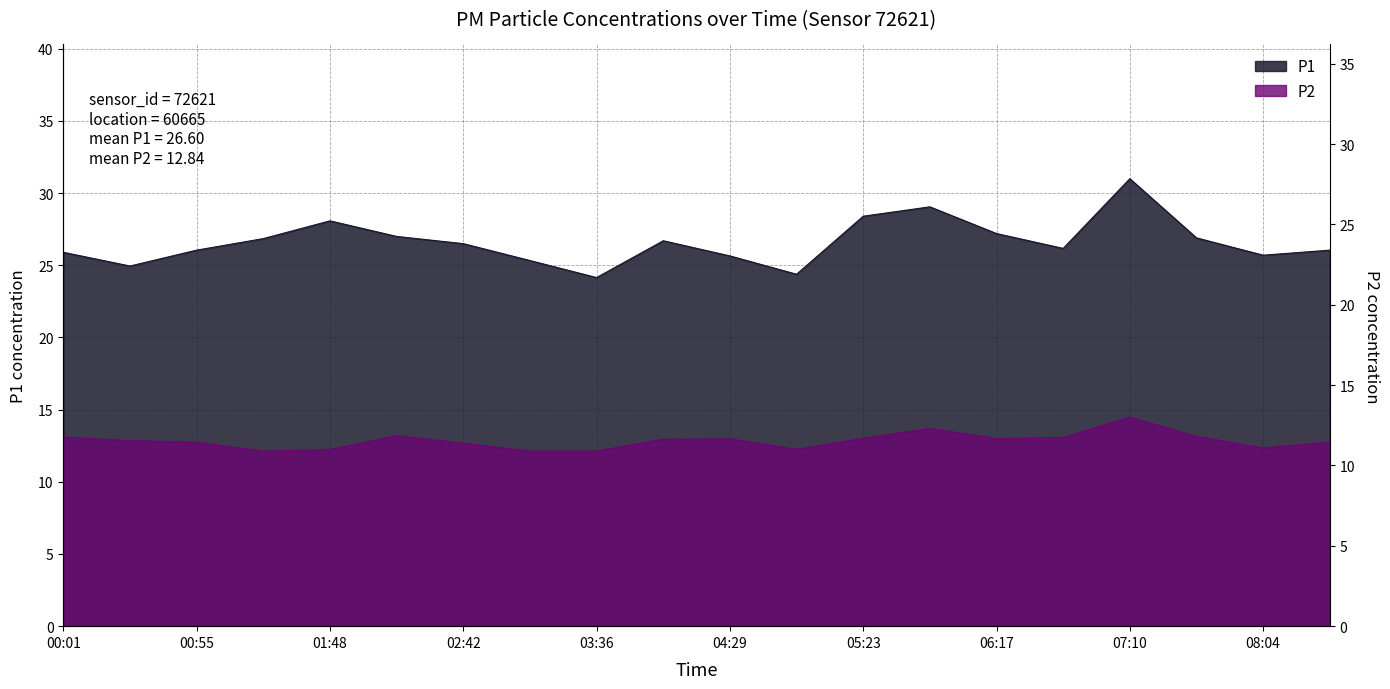

True or false: P1 has a value of 17.4 at 01:48.

False